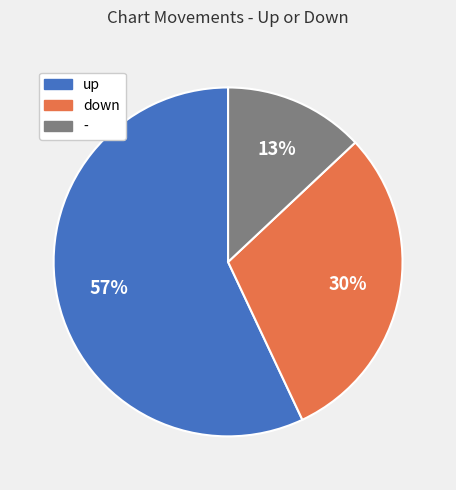

To the nearest percent, what is the difference between the - and up slice percentages?

44%